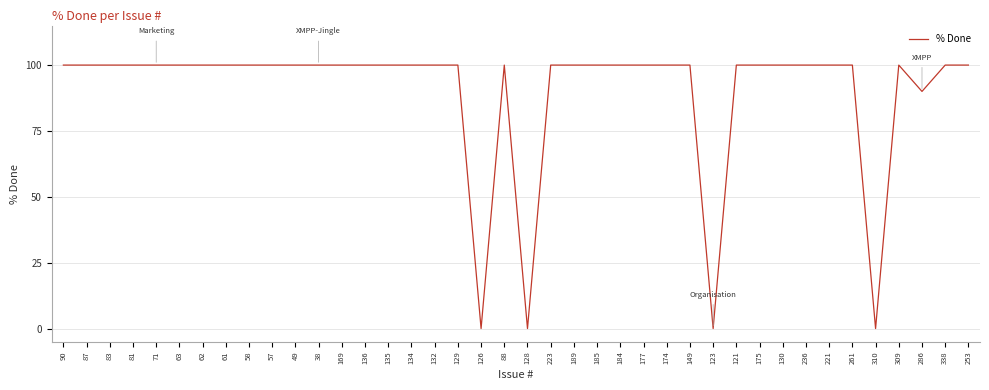

The chart shows a value of 32 at 126. True or false?

False